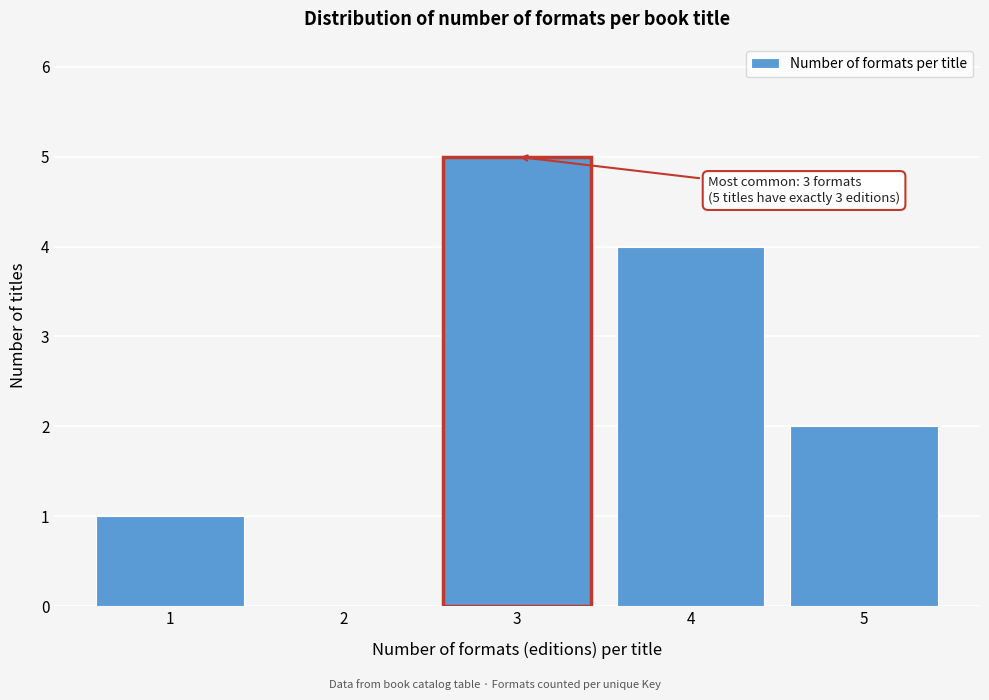

Reading left to right, list all the values displayed in this chart.

1=1	2=0	3=5	4=4	5=2